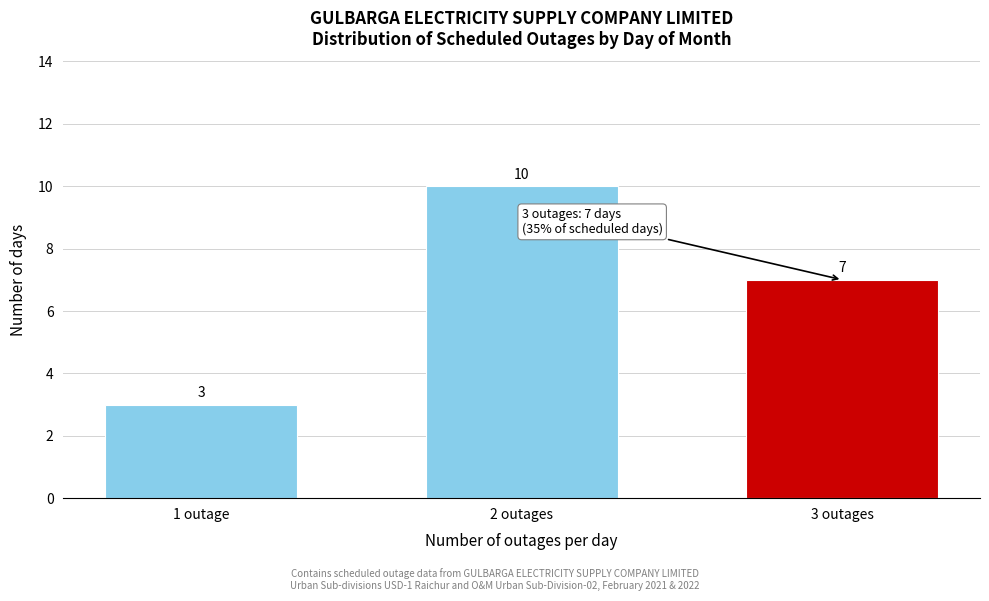

Reading left to right, what are all the values shown in this chart?

3	10	7